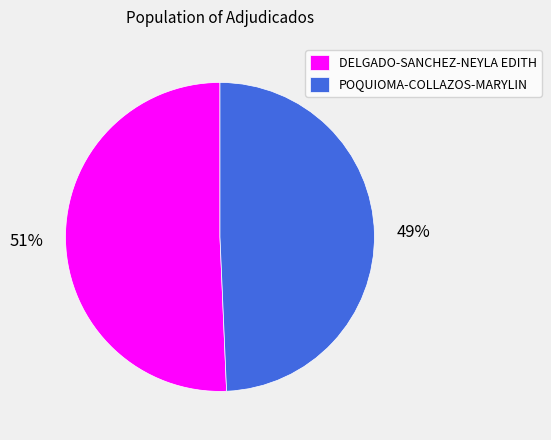

Do DELGADO-SANCHEZ-NEYLA EDITH and POQUIOMA-COLLAZOS-MARYLIN together represent more than half of the pie?

Yes